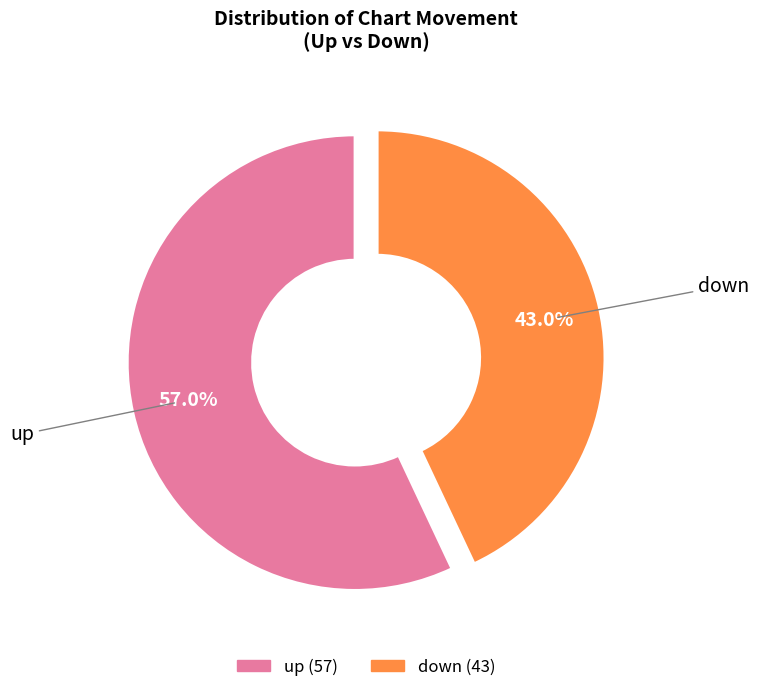

How many slices are in this pie chart?

2